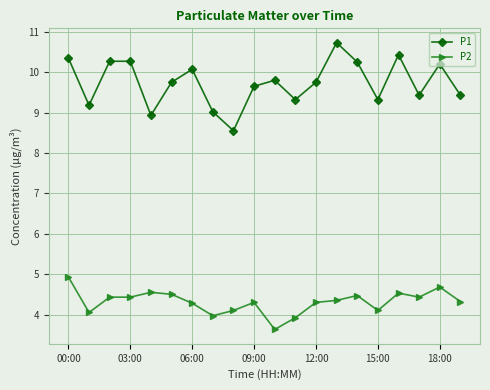

What is the average value of the P1 series?

9.7